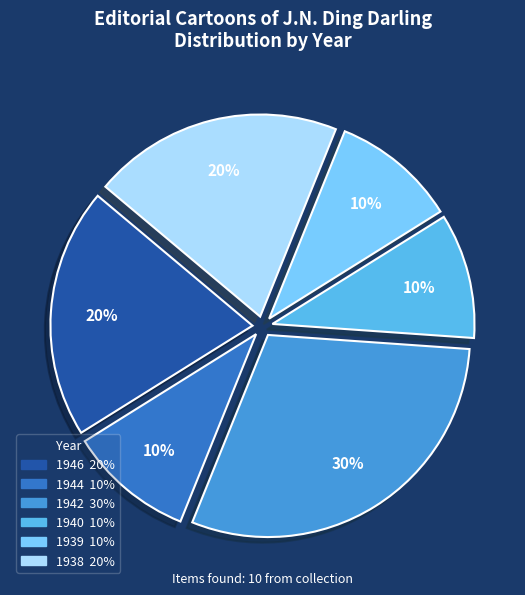

The 1938 slice represents 33% of the pie. True or false?

False